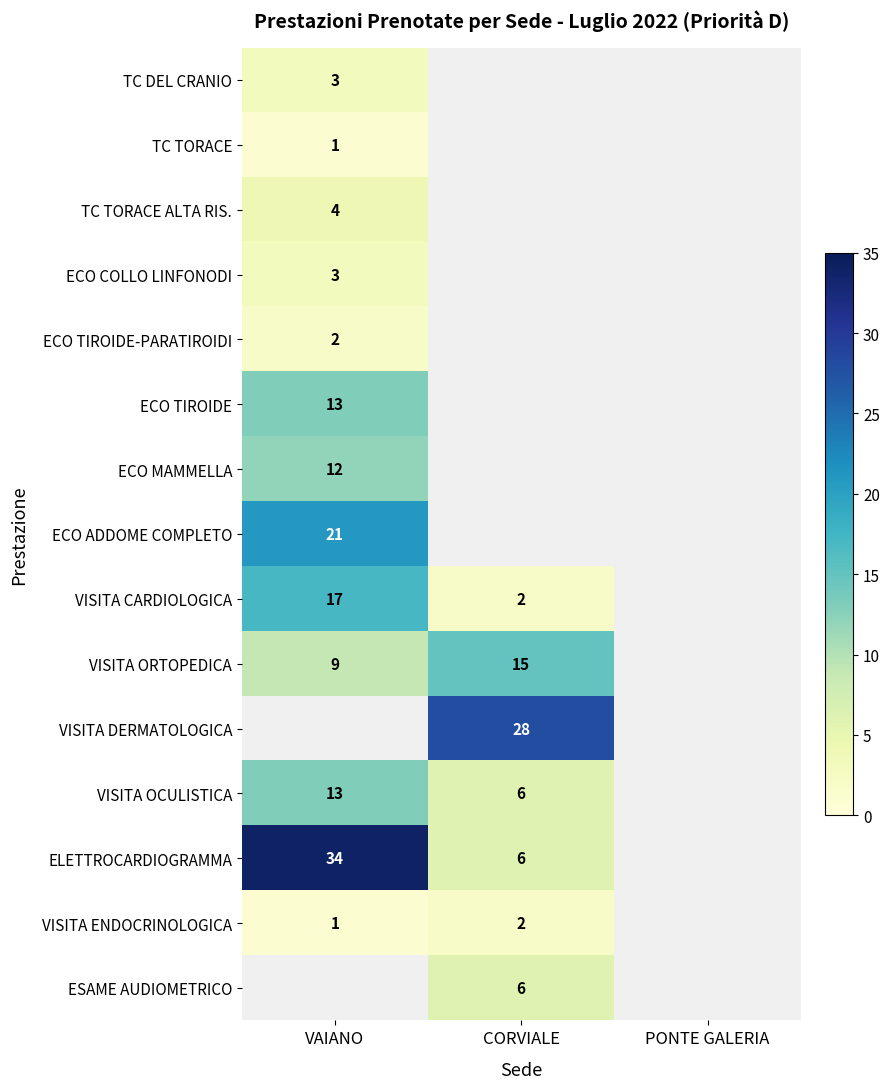

Is it true that TC TORACE equals 0 at VAIANO?

False